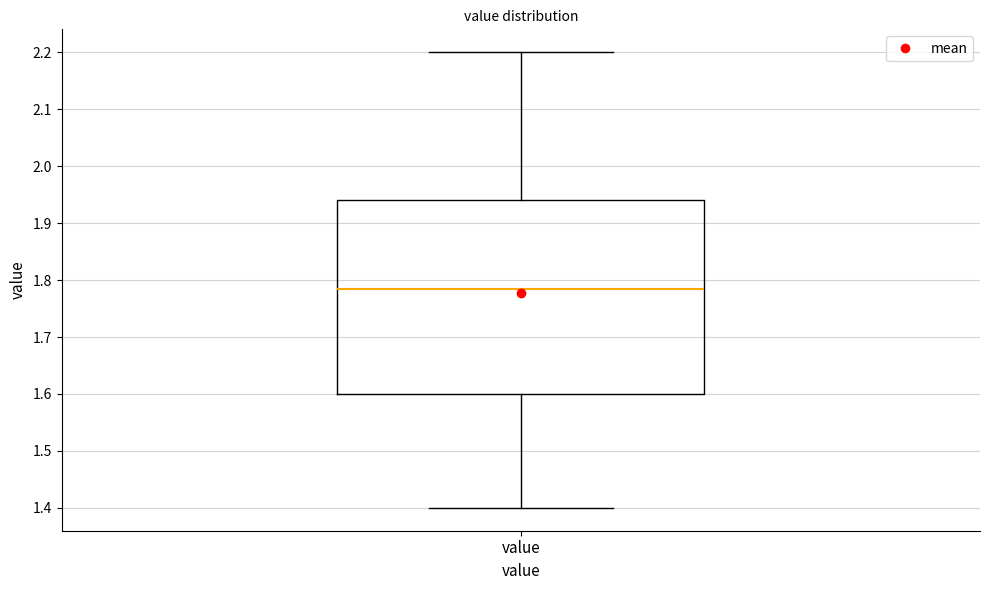

Where does the lower whisker of the box for value end on the y-axis? The values are not printed on the chart, so give them approximately, as read against the axis.

1.40